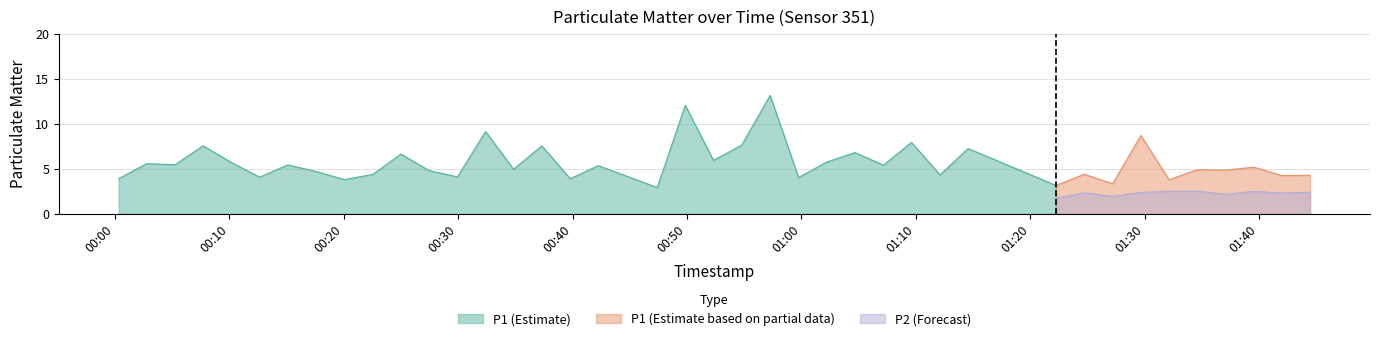

Which series changed the most between 6 and 10?

P1